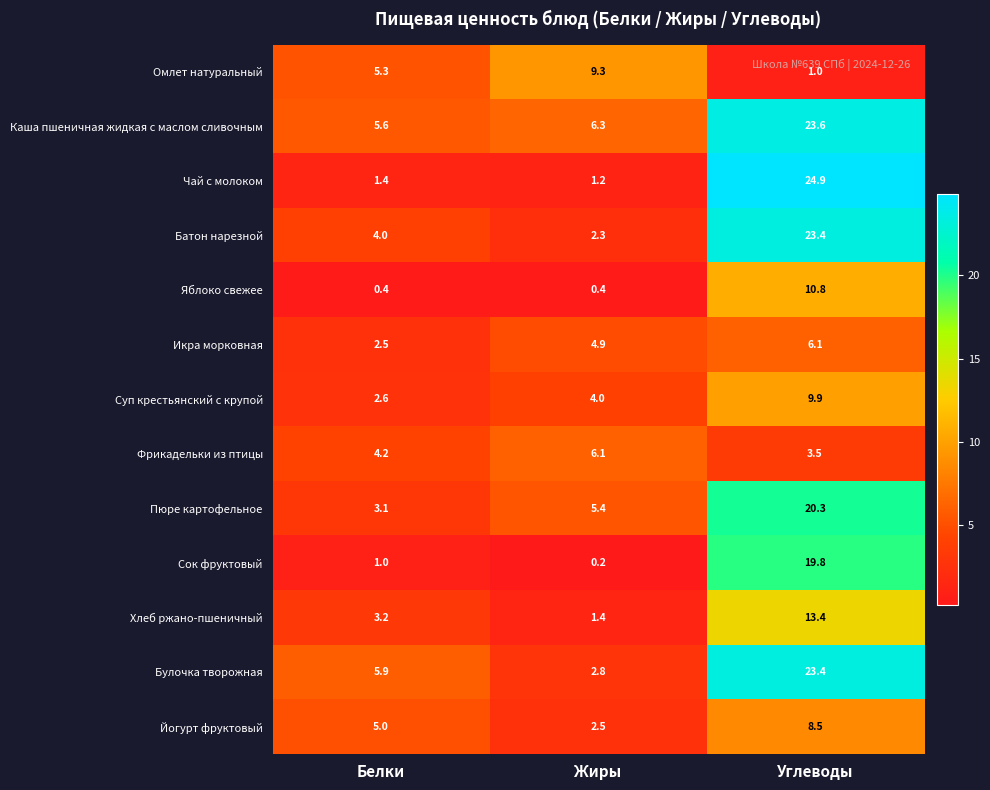

At which label is Каша пшеничная жидкая с маслом сливочным closest to 14?

Жиры